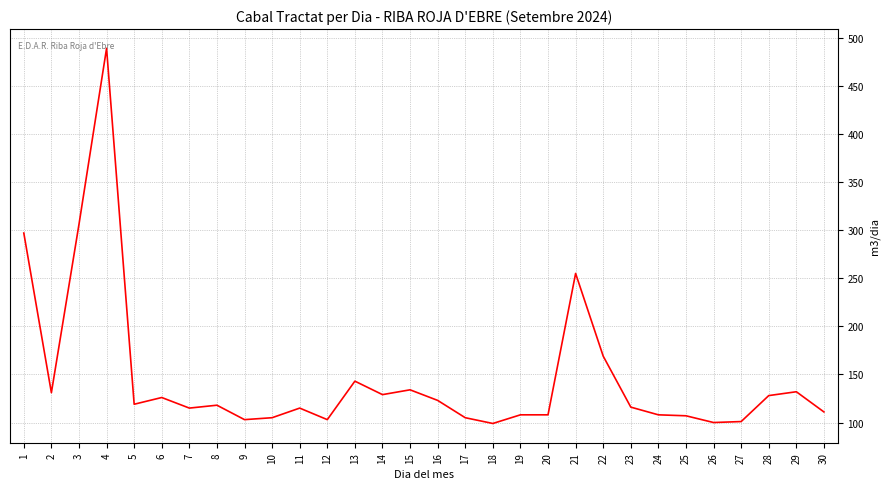

The value at 11 is 189. True or false?

False